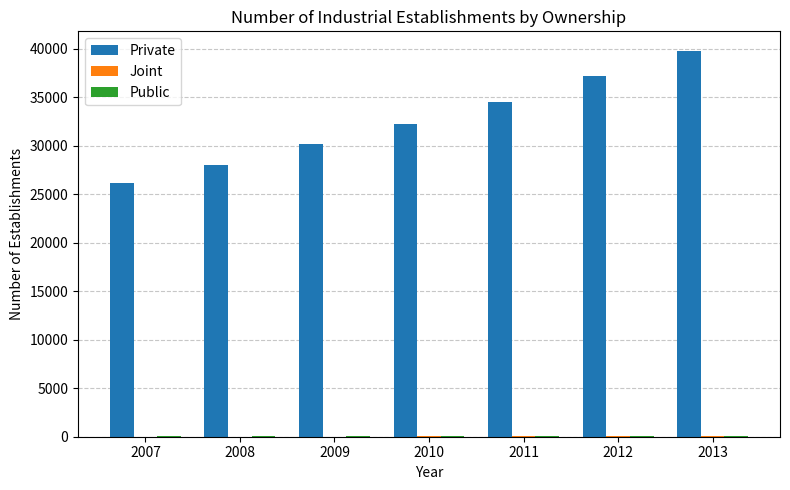

Is it true that Private equals 11699 at 2013?

False